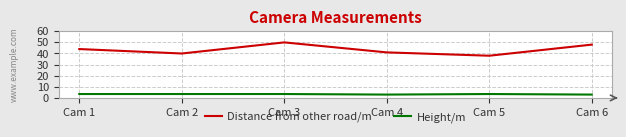

What is the minimum value for Distance from other road/m?

38.0